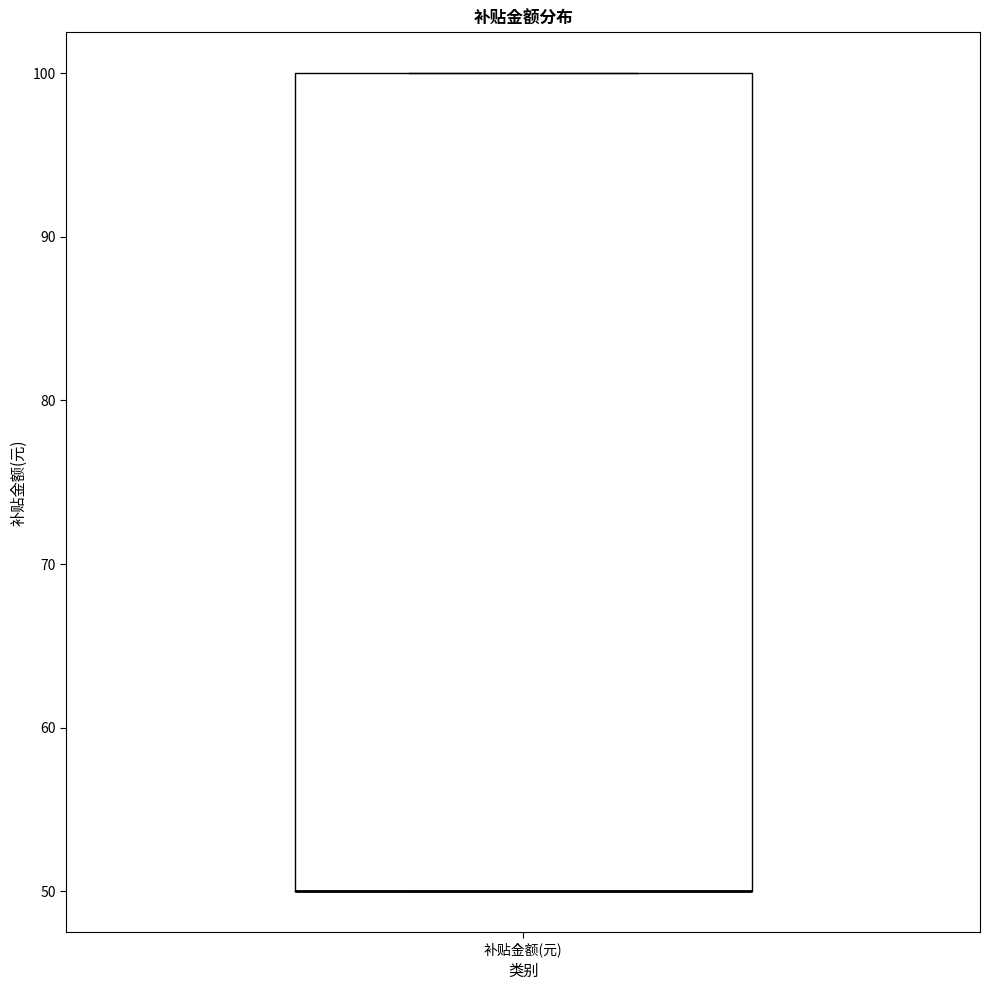

Where is the lower edge of the box for 补贴金额(元) on the y-axis? The values are not printed on the chart, so give them approximately, as read against the axis.

50